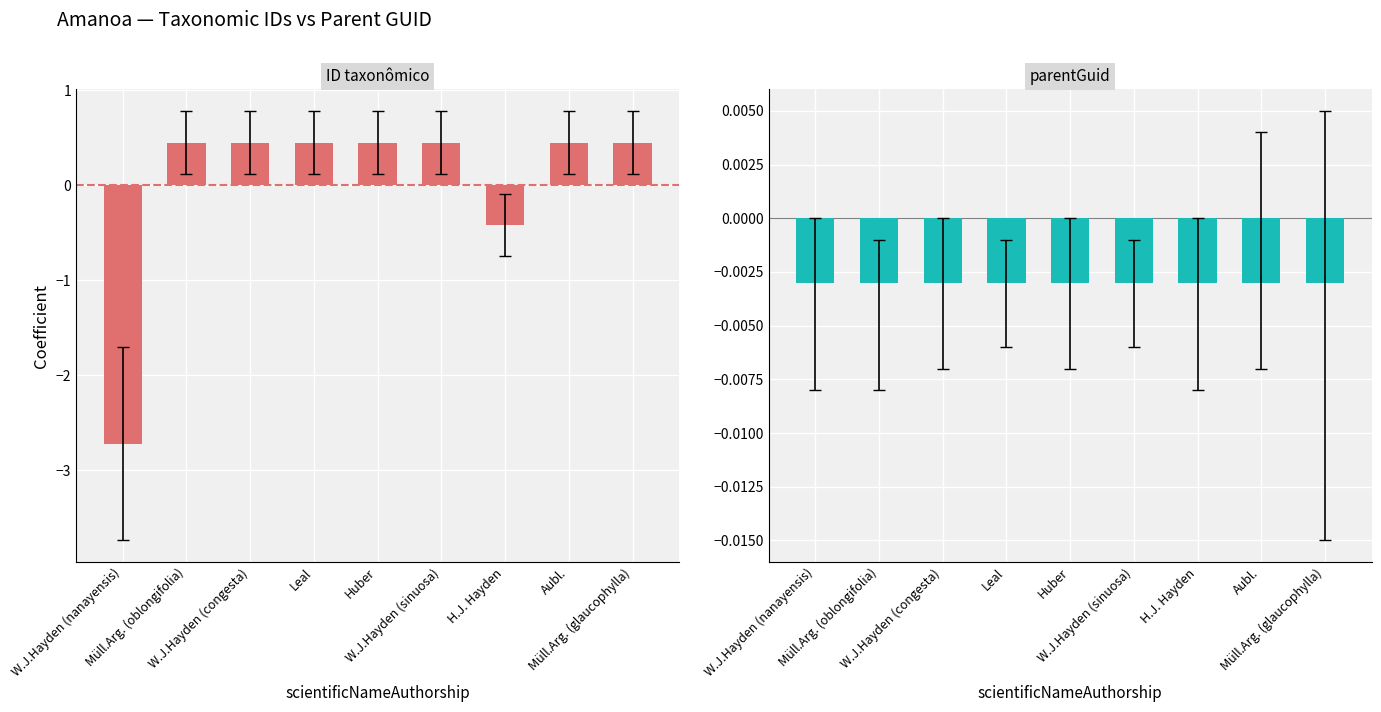

Between W.J.Hayden (nanayensis) and Huber, which series saw the biggest shift?

ID taxonômico